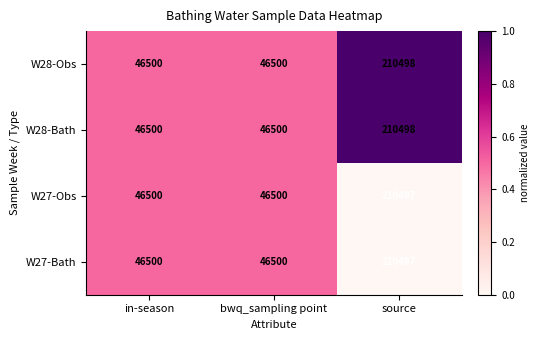

What is the maximum value for W27-Obs?

210497